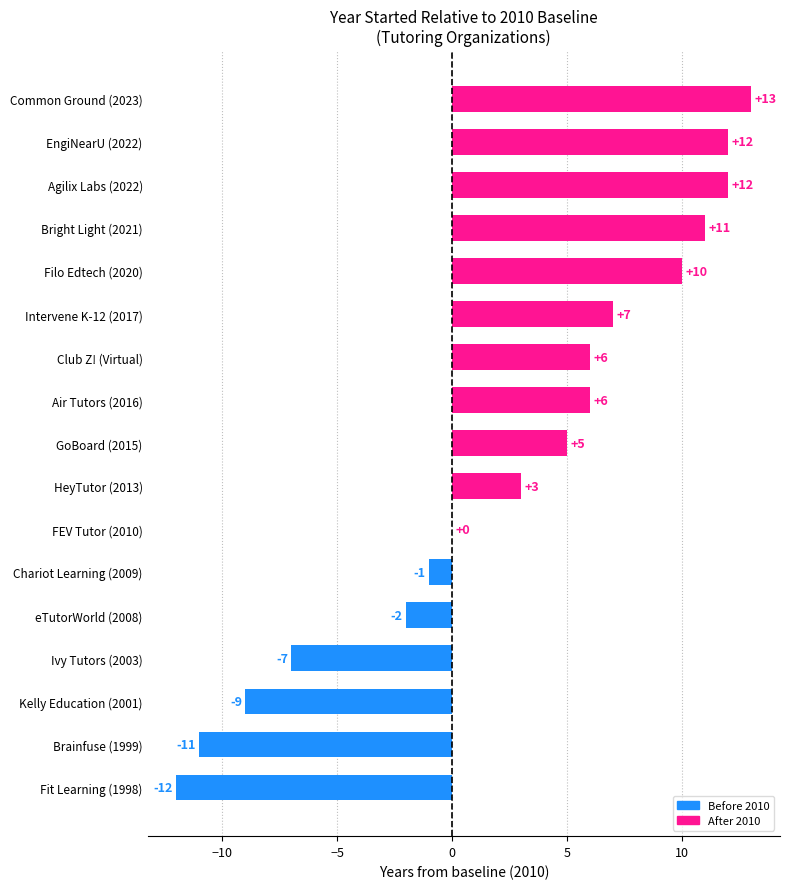

True or false: the data shows -16 at Brainfuse (1999).

False